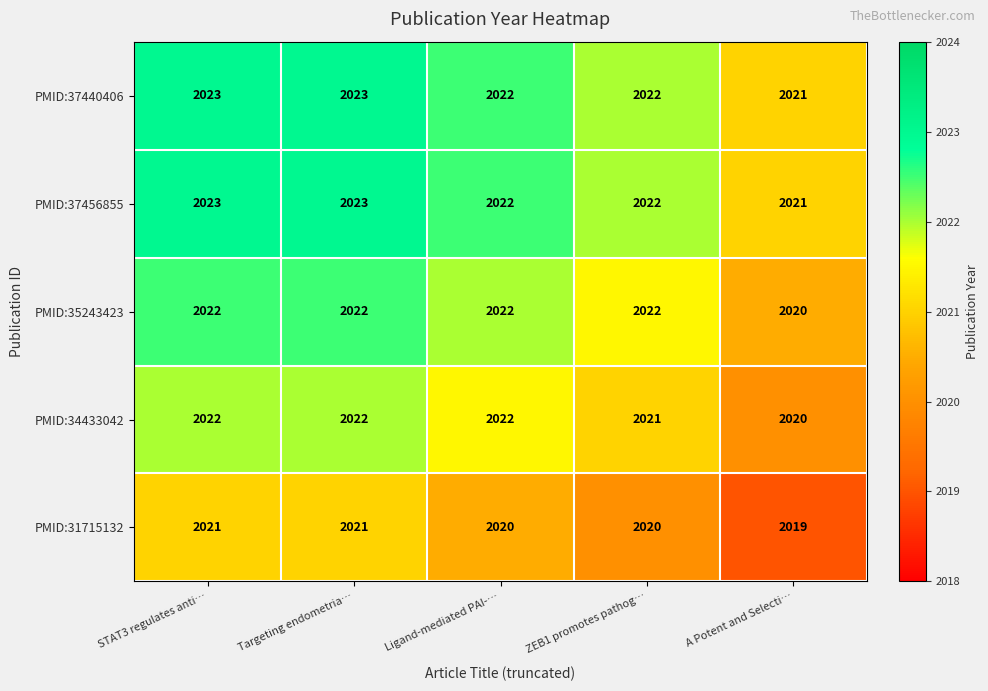

Which category has the lowest value in the PMID:34433042 series?

A Potent and Selecti…